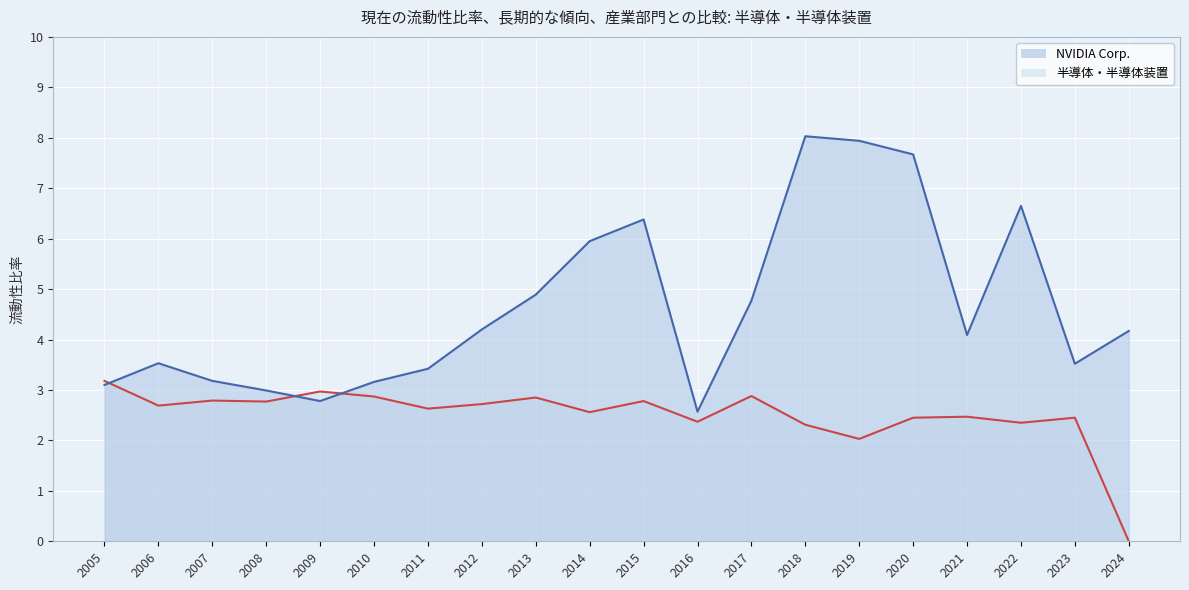

How many lines are shown in the chart?

2